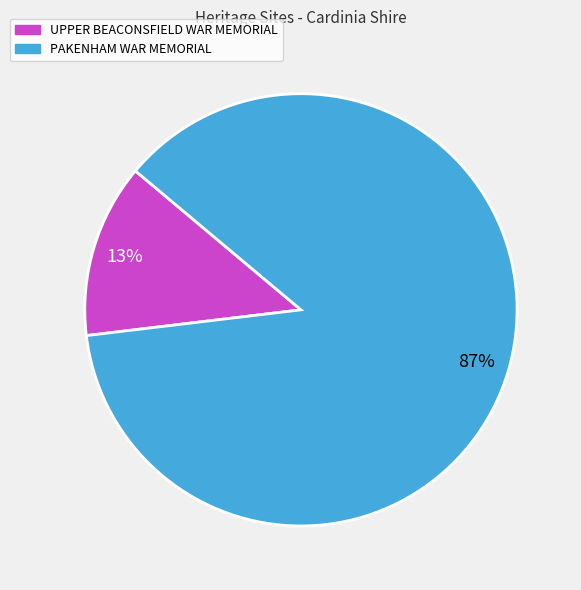

How many slices are in this pie chart?

2